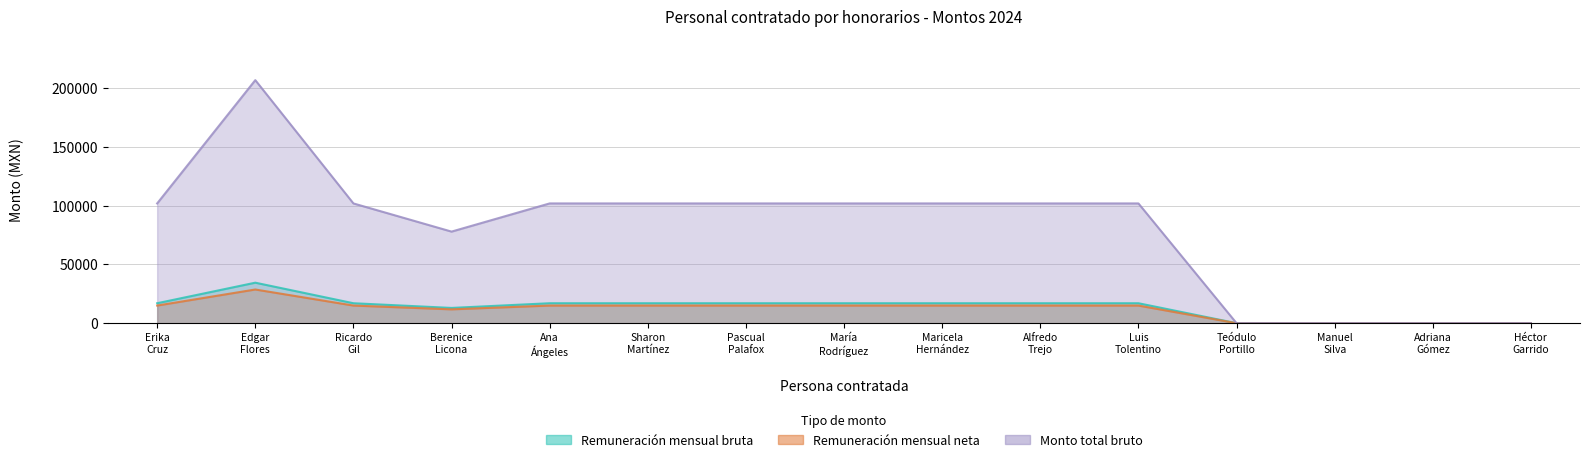

True or false: Monto total bruto has a value of 207000.0 at Edgar Flores.

True